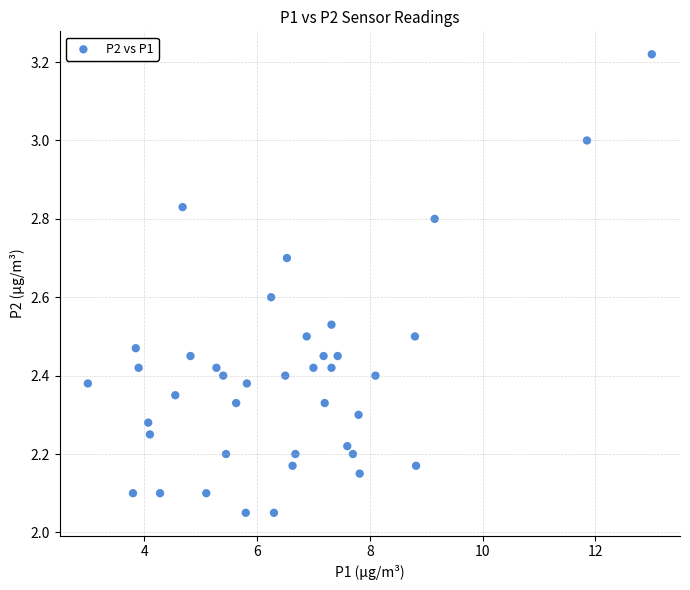

What is the range of Y values (max minus min)?

1.2